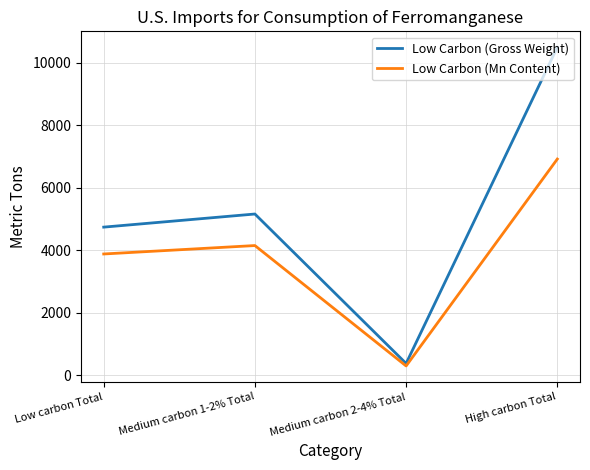

How many interior local peaks does the Low Carbon (Mn Content) series have?

1